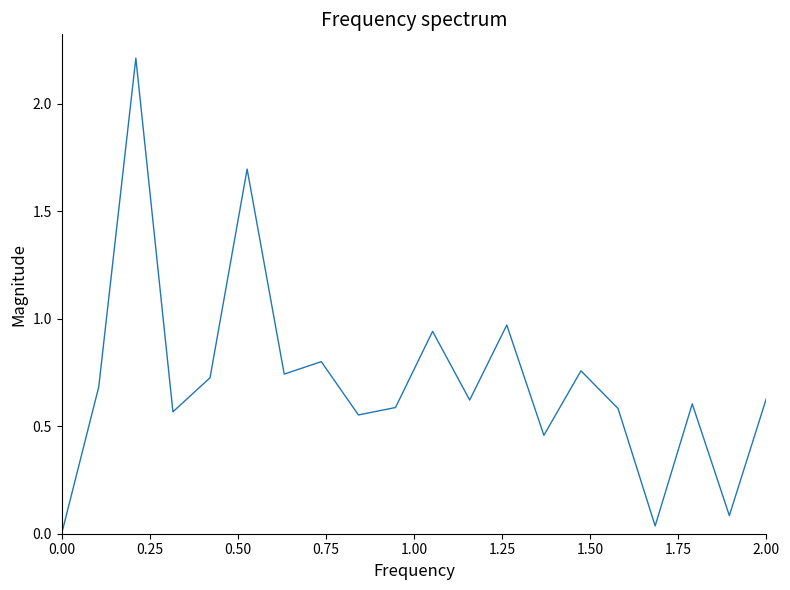

What is the greatest value displayed?

2.2